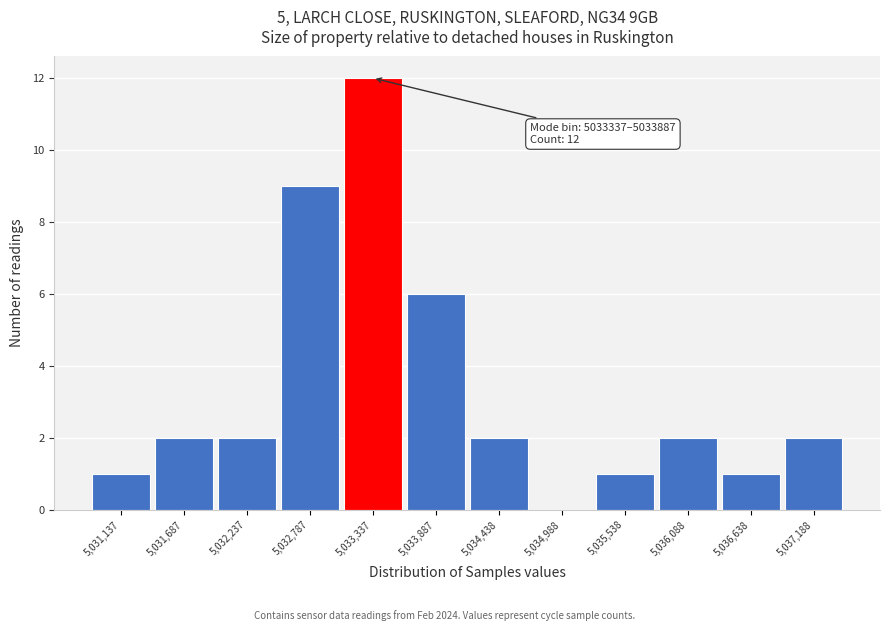

Reading right to left, what are all the values shown in this chart?

5,037,188=2	5,036,638=1	5,036,088=2	5,035,538=1	5,034,988=0	5,034,438=2	5,033,887=6	5,033,337=12	5,032,787=9	5,032,237=2	5,031,687=2	5,031,137=1